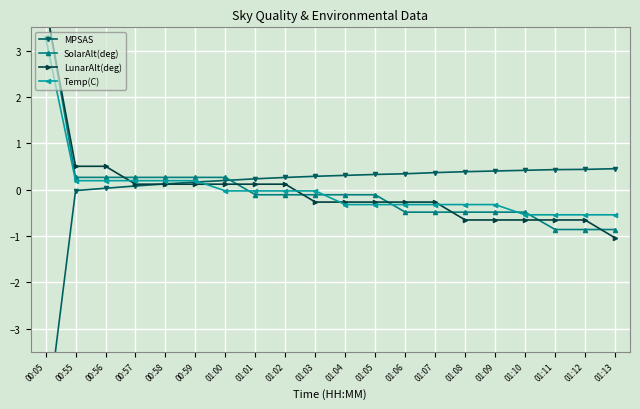

Reading left to right, what are all the values shown in this chart?

MPSAS: 00:05=-5.2	00:55=-0.0	00:56=0.0	00:57=0.1	00:58=0.1	00:59=0.2	01:00=0.2	01:01=0.2	01:02=0.3	01:03=0.3	01:04=0.3	01:05=0.3	01:06=0.3	01:07=0.4	01:08=0.4	01:09=0.4	01:10=0.4	01:11=0.4	01:12=0.4	01:13=0.4
SolarAlt(deg): 00:05=4.0	00:55=0.3	00:56=0.3	00:57=0.3	00:58=0.3	00:59=0.3	01:00=0.3	01:01=-0.1	01:02=-0.1	01:03=-0.1	01:04=-0.1	01:05=-0.1	01:06=-0.5	01:07=-0.5	01:08=-0.5	01:09=-0.5	01:10=-0.5	01:11=-0.9	01:12=-0.9	01:13=-0.9
LunarAlt(deg): 00:05=4.0	00:55=0.5	00:56=0.5	00:57=0.1	00:58=0.1	00:59=0.1	01:00=0.1	01:01=0.1	01:02=0.1	01:03=-0.3	01:04=-0.3	01:05=-0.3	01:06=-0.3	01:07=-0.3	01:08=-0.7	01:09=-0.7	01:10=-0.7	01:11=-0.7	01:12=-0.7	01:13=-1.0
Temp(C): 00:05=3.3	00:55=0.2	00:56=0.2	00:57=0.2	00:58=0.2	00:59=0.2	01:00=-0.0	01:01=-0.0	01:02=-0.0	01:03=-0.0	01:04=-0.3	01:05=-0.3	01:06=-0.3	01:07=-0.3	01:08=-0.3	01:09=-0.3	01:10=-0.5	01:11=-0.5	01:12=-0.5	01:13=-0.5